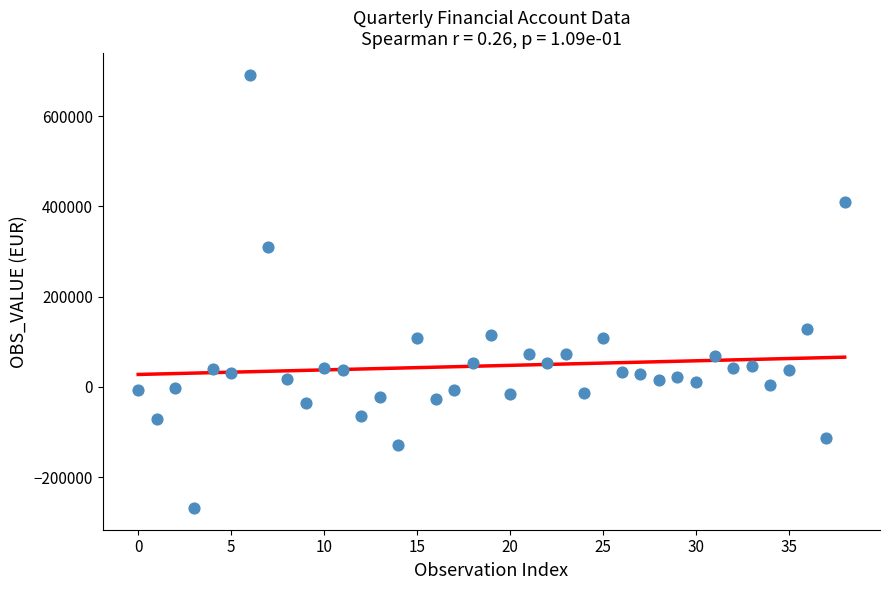

What Y value in the scatter plot is closest to 211470?

127456.4